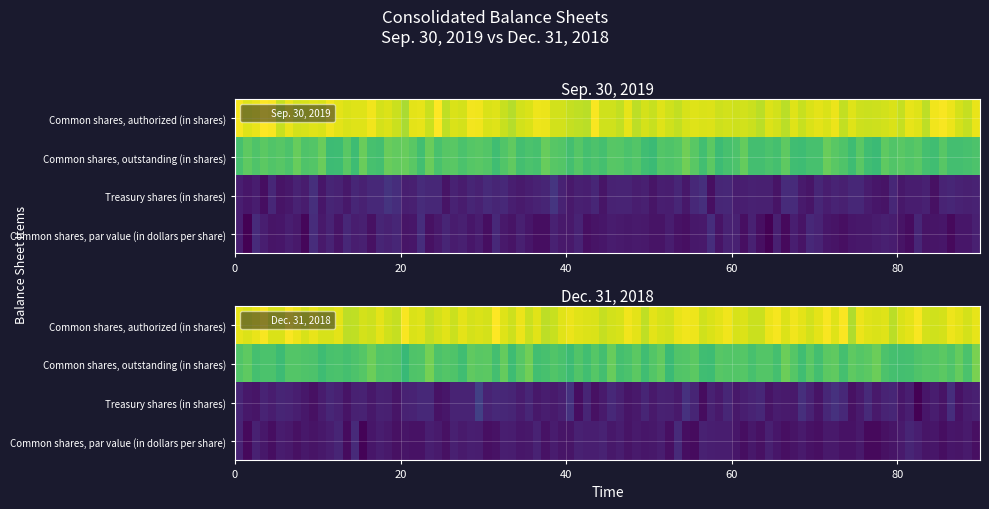

Between Dec. 31, 2018 and Sep. 30, 2019, which is larger?

Dec. 31, 2018